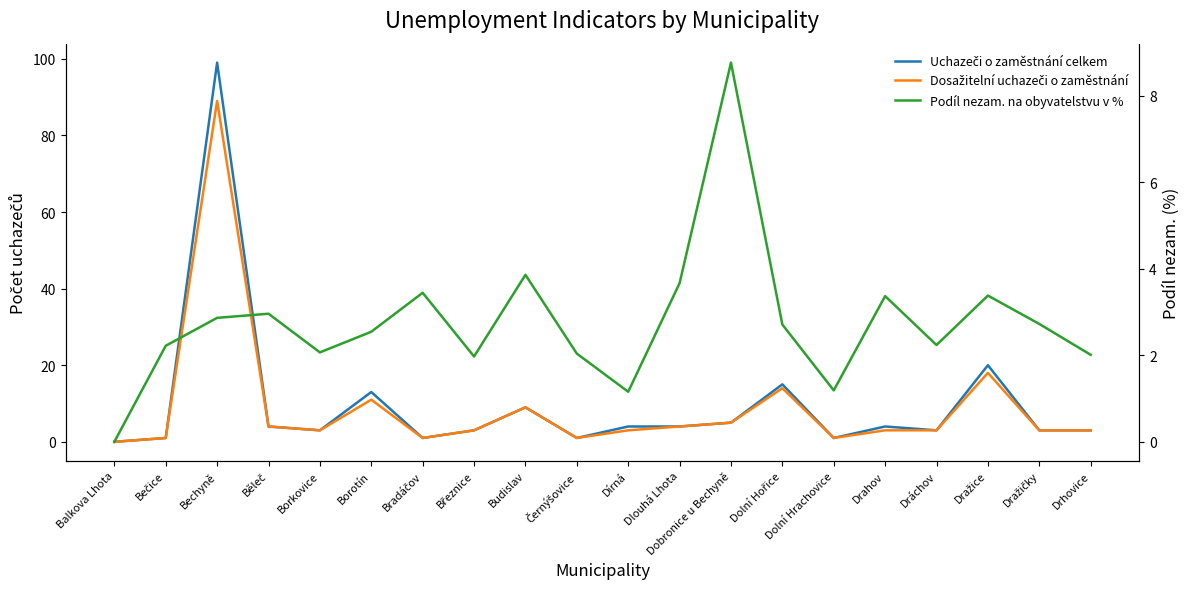

How many lines are shown in the chart?

3